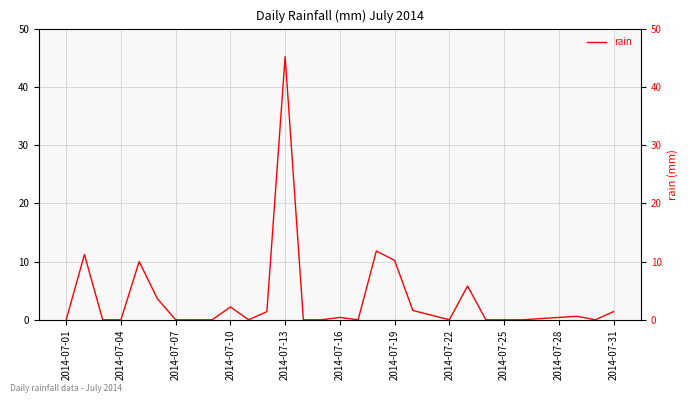

Which label corresponds to the largest value in the chart?

2014-07-13